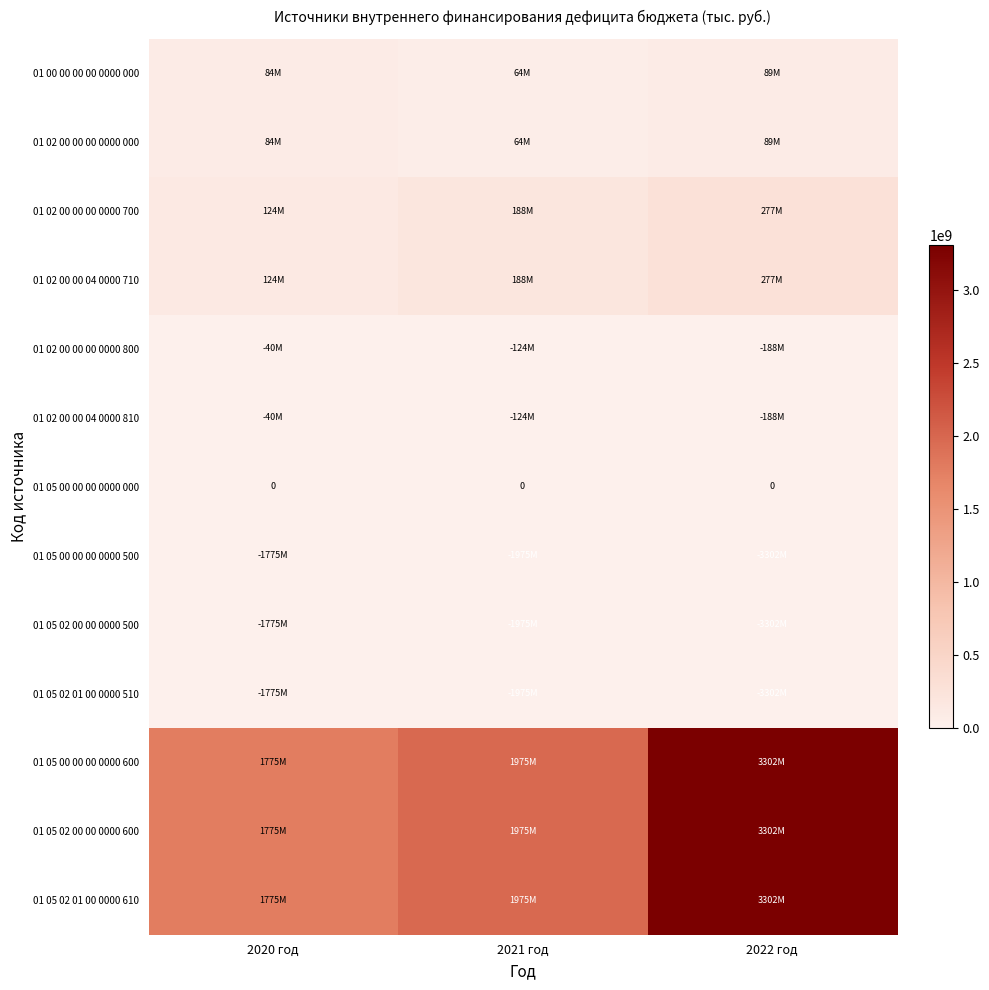

At which category does the chart reach its peak across all series?

2022 год